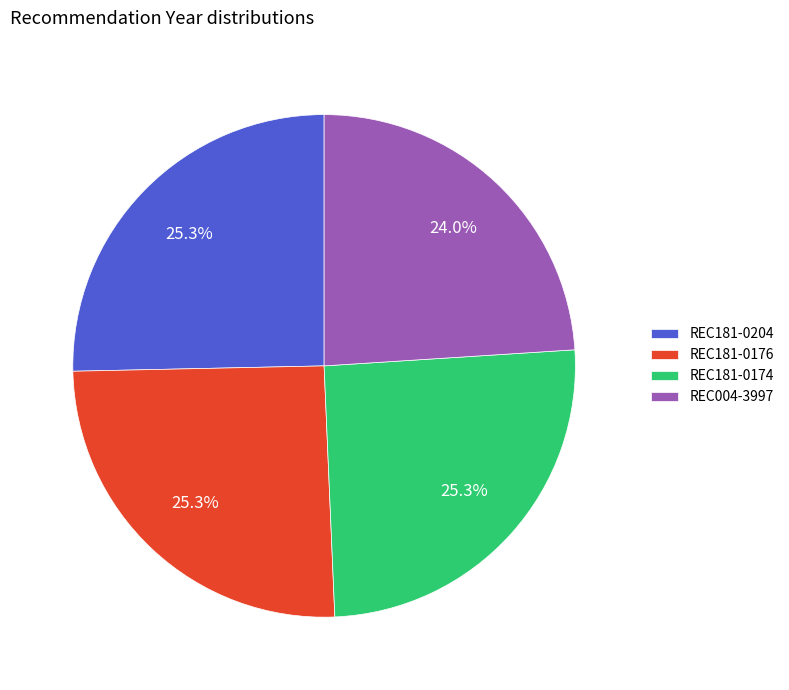

To the nearest percent, what portion does REC004-3997 represent?

24%